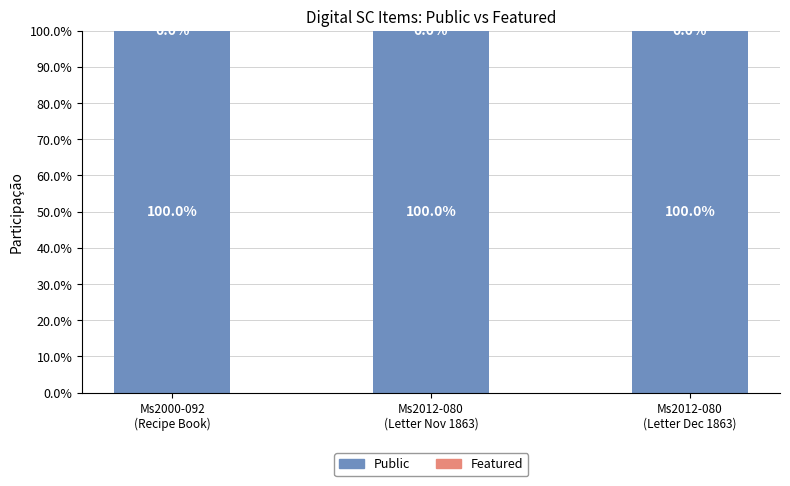

What is the label of the 3rd bar from the right?

Ms2000-092
(Recipe Book)